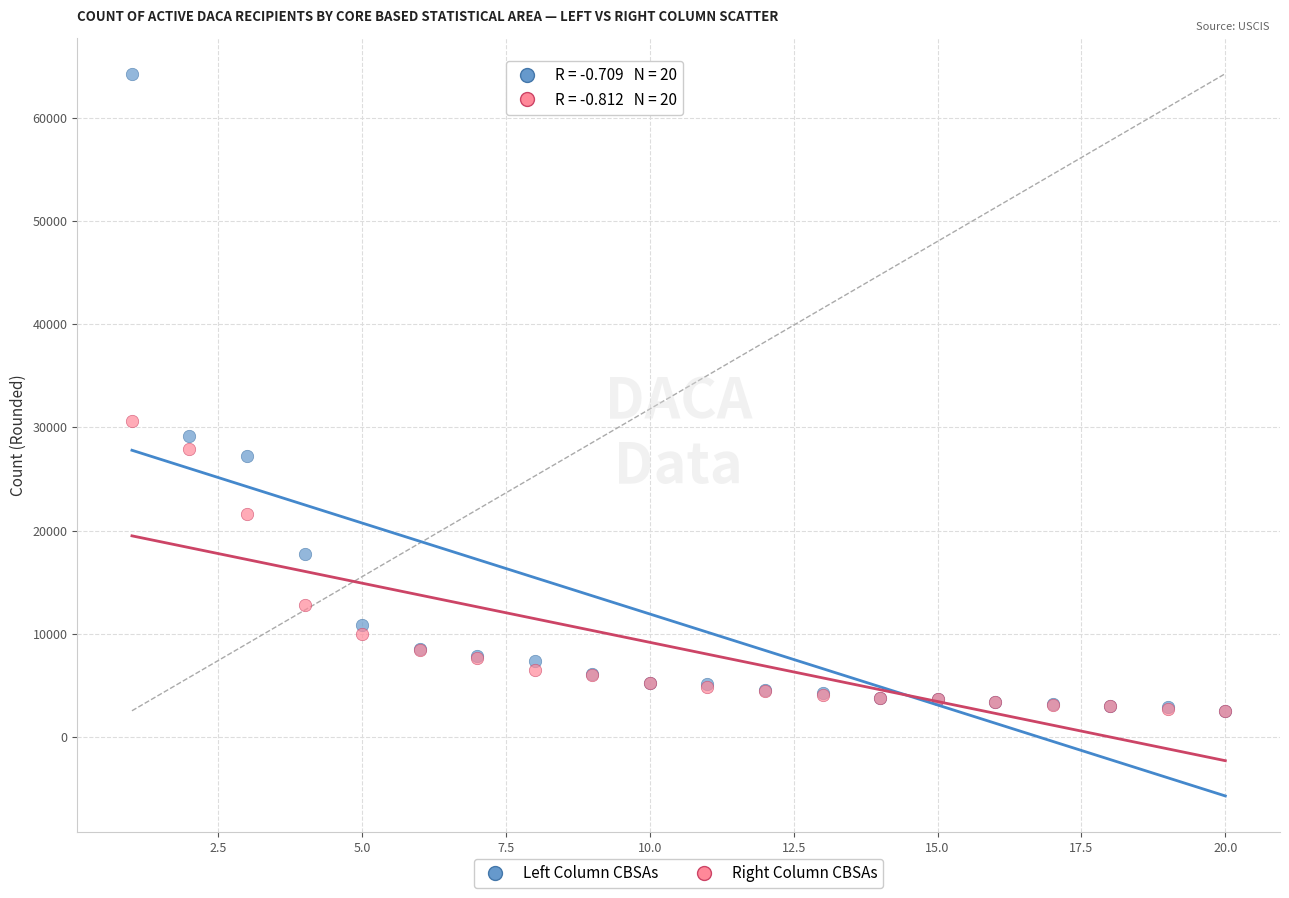

In the Left Column CBSAs series, what Y value is closest to 33395?

29140